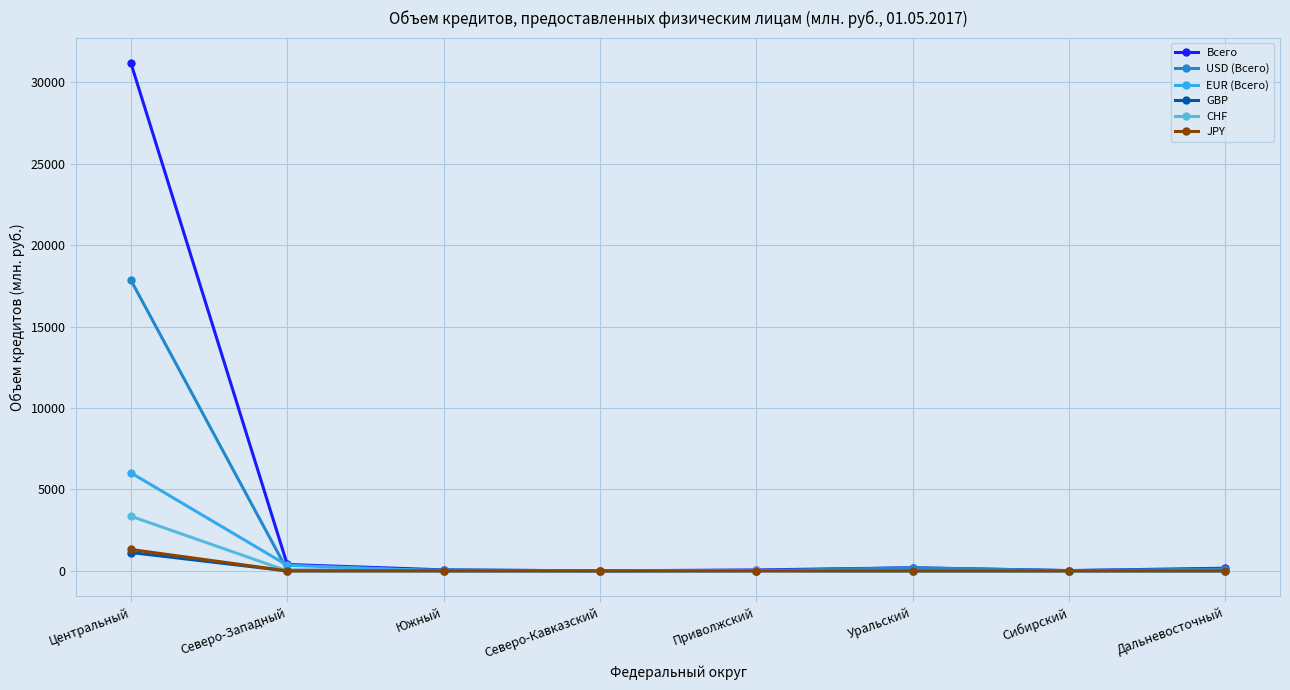

The value of USD (Всего) at Северо-Кавказский is -10258. True or false?

False